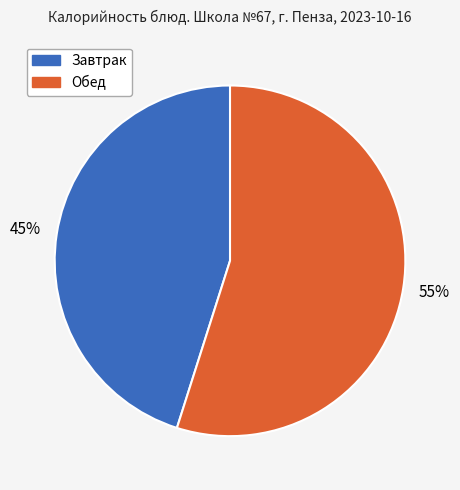

Does any single category account for the majority?

Yes